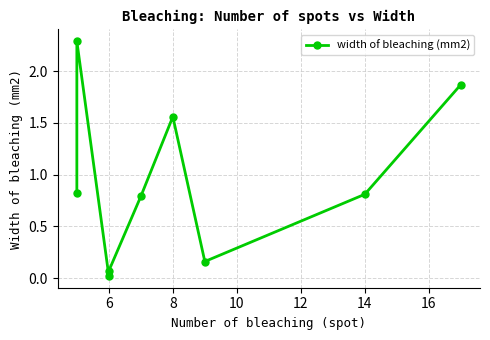

What is the value of the 6th point from the left?

1.6